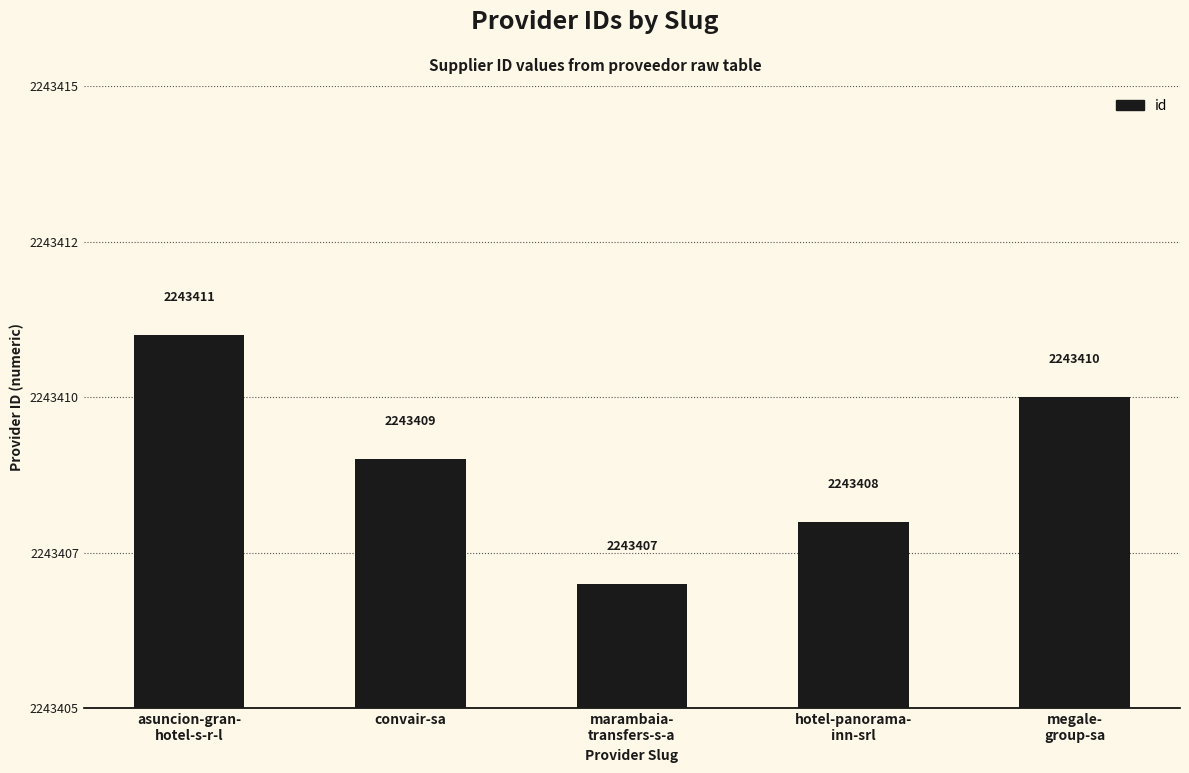

What position from the right is convair-sa?

4